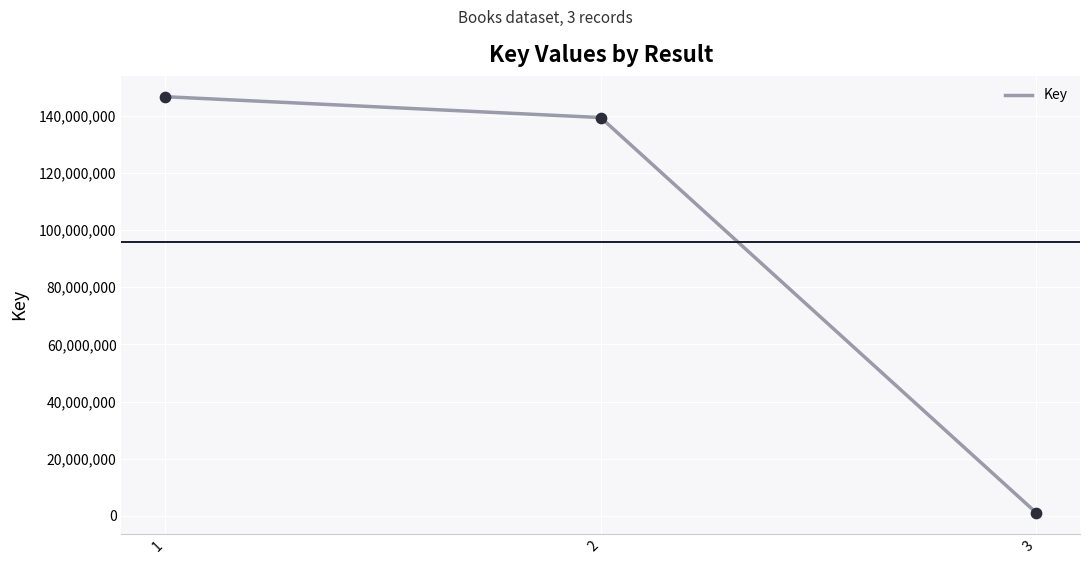

What is the change in value from 1 to 2?

-7290925